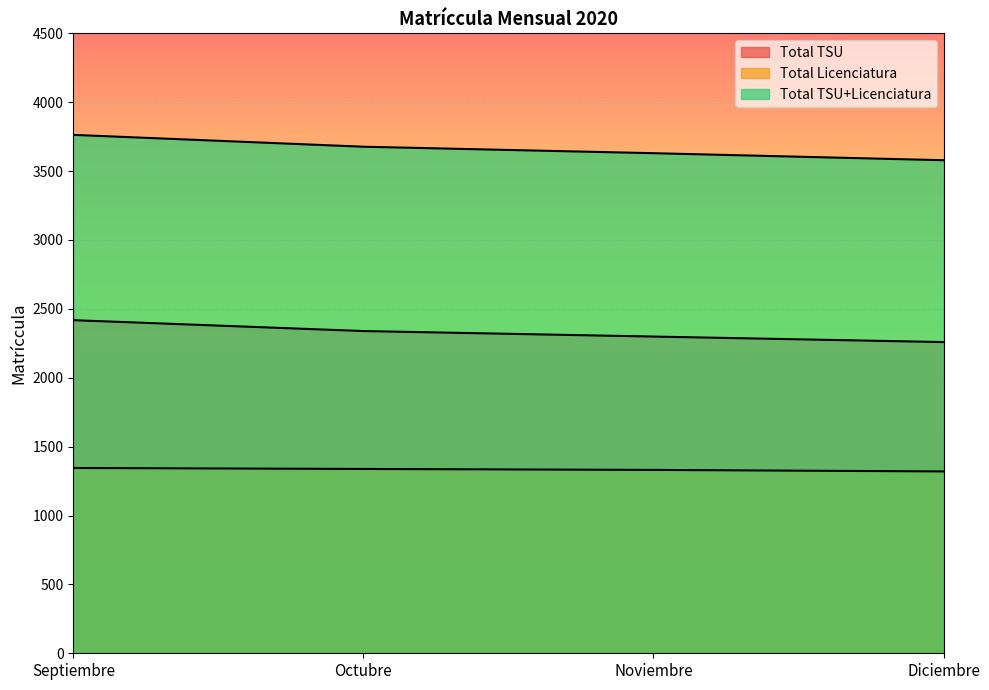

What value does the Total TSU series have at Noviembre?

2299